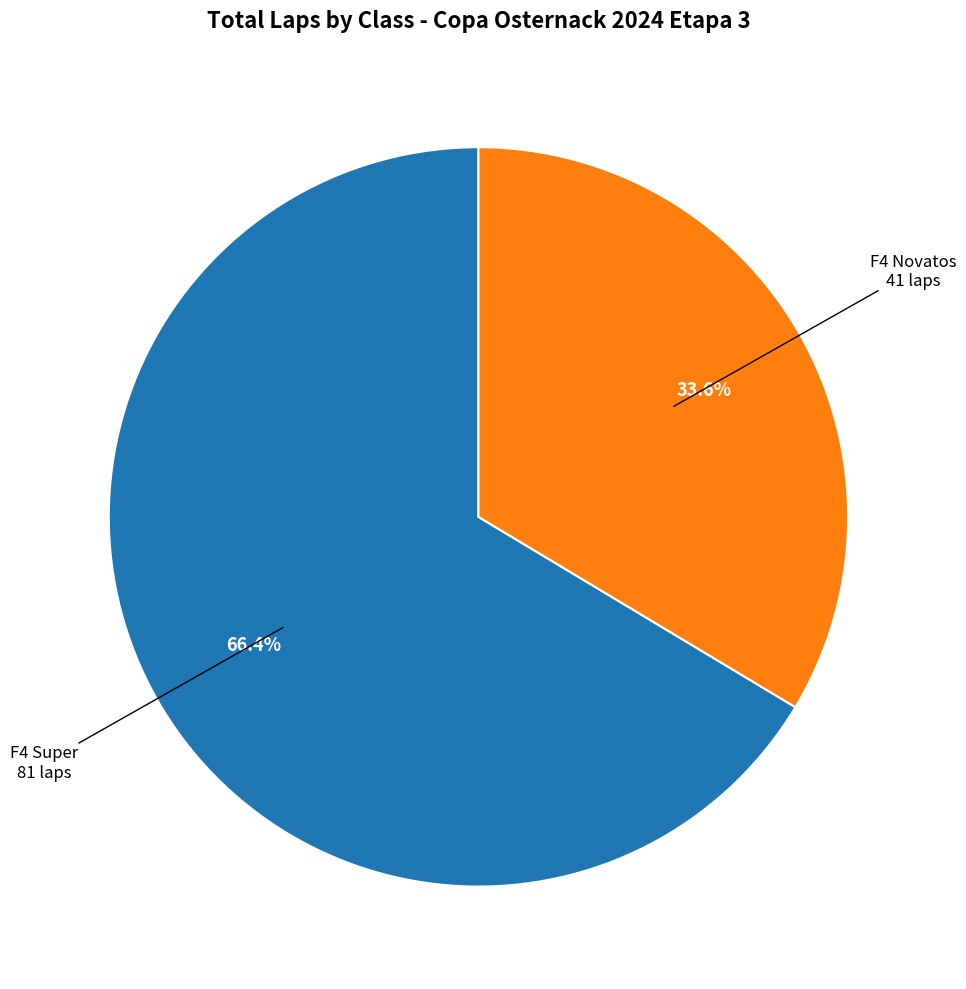

How many segments does this pie chart have?

2